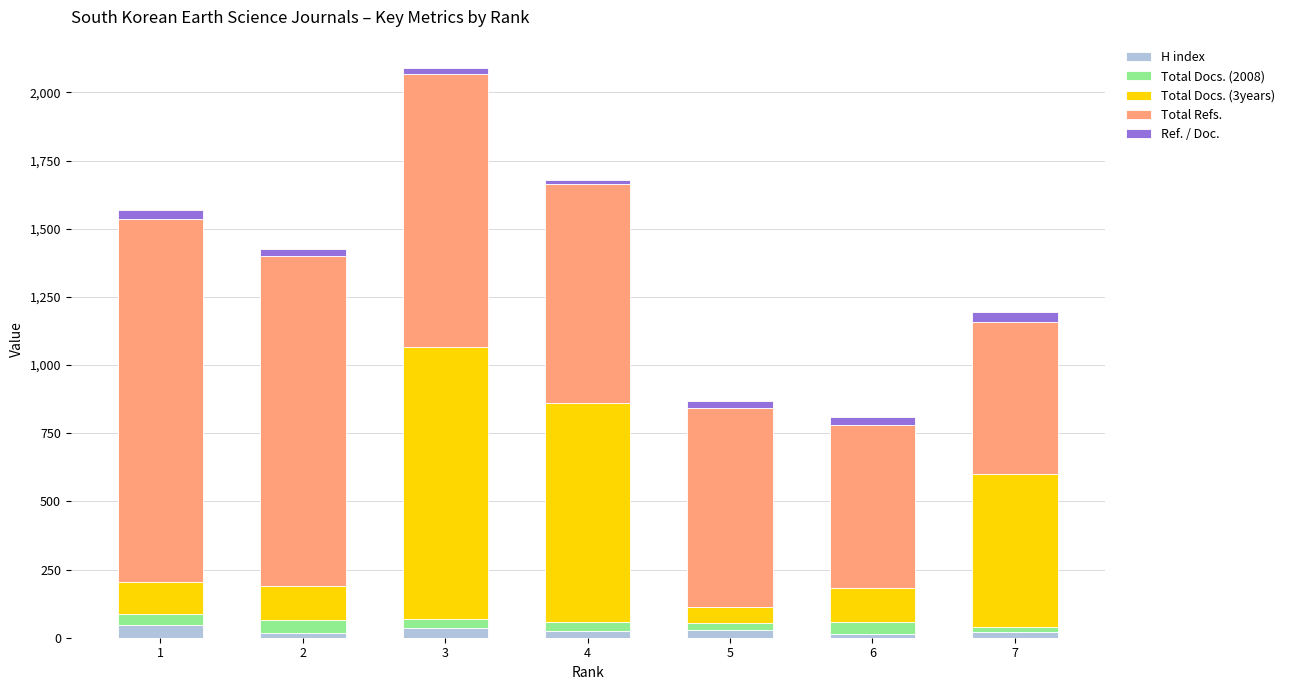

At which category is the sum across all series the highest?

3